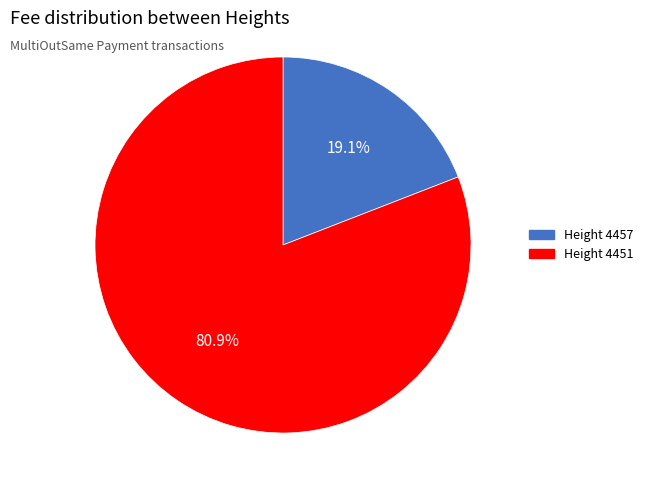

Is there any slice that represents more than half of the pie?

Yes